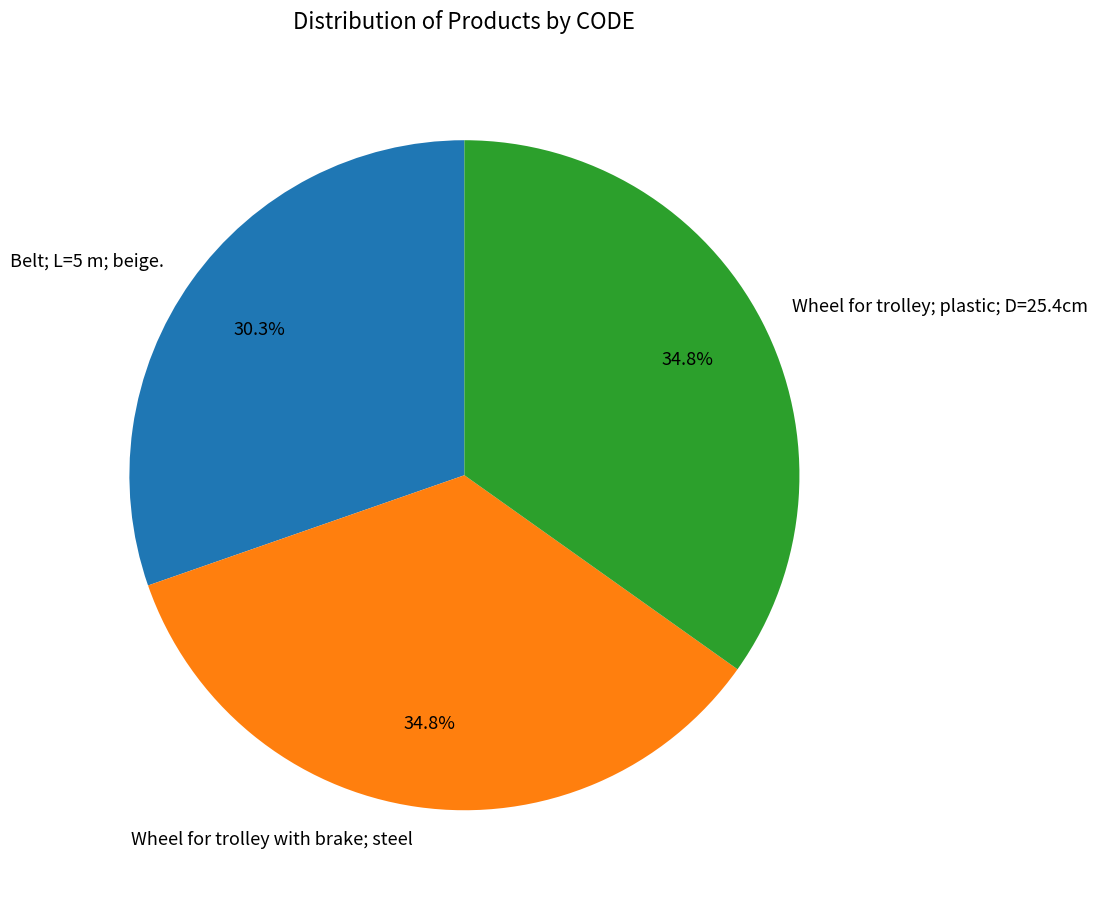

Does Belt; L=5 m; beige. represent more than half of the total?

No